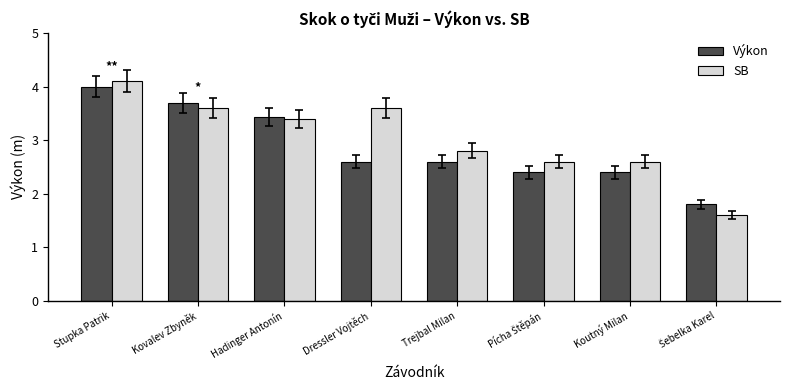

What is the spread (max minus min) of values at Stupka Patrik?

0.1